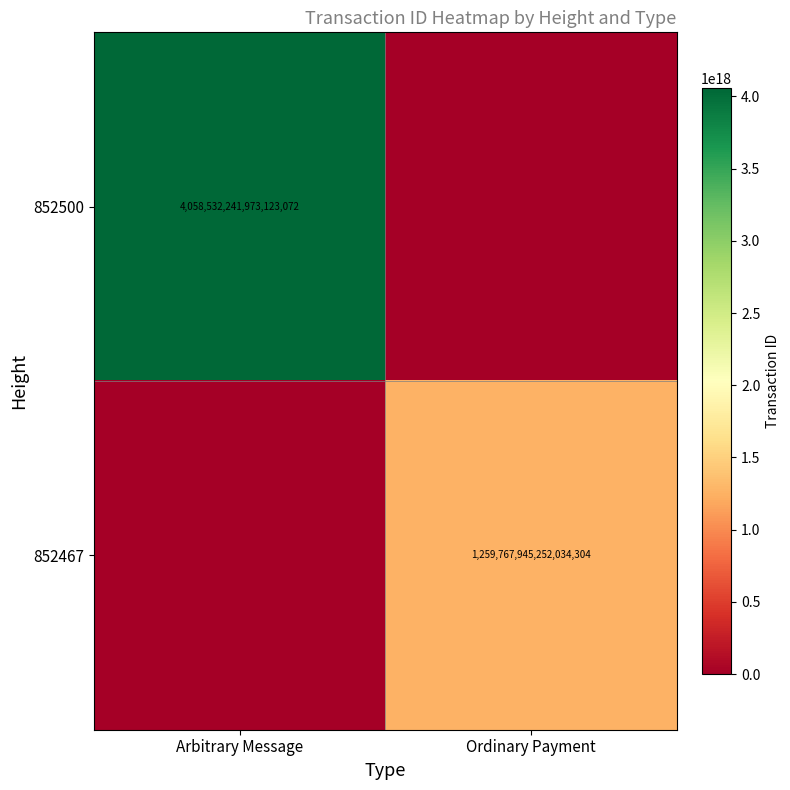

The 852467 series shows 1259767945252034304 at Ordinary Payment. True or false?

True